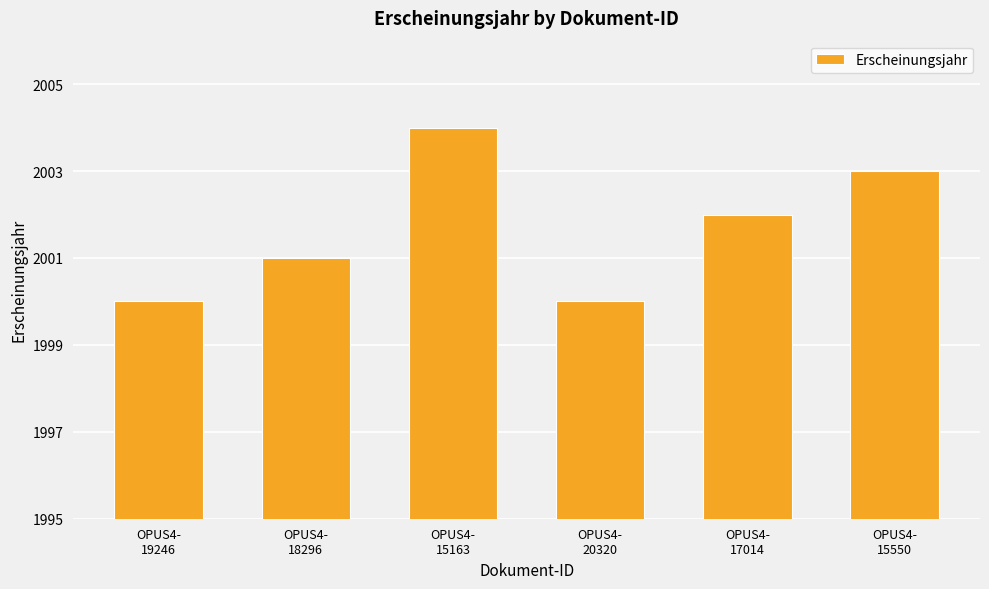

What is the greatest value displayed?

2004